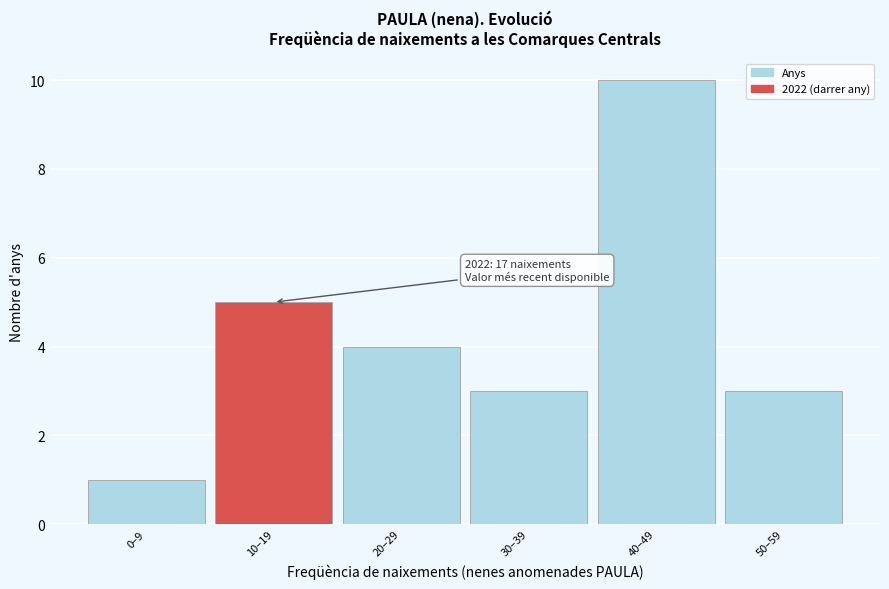

Reading right to left, what are all the values shown in this chart?

3	10	3	4	5	1